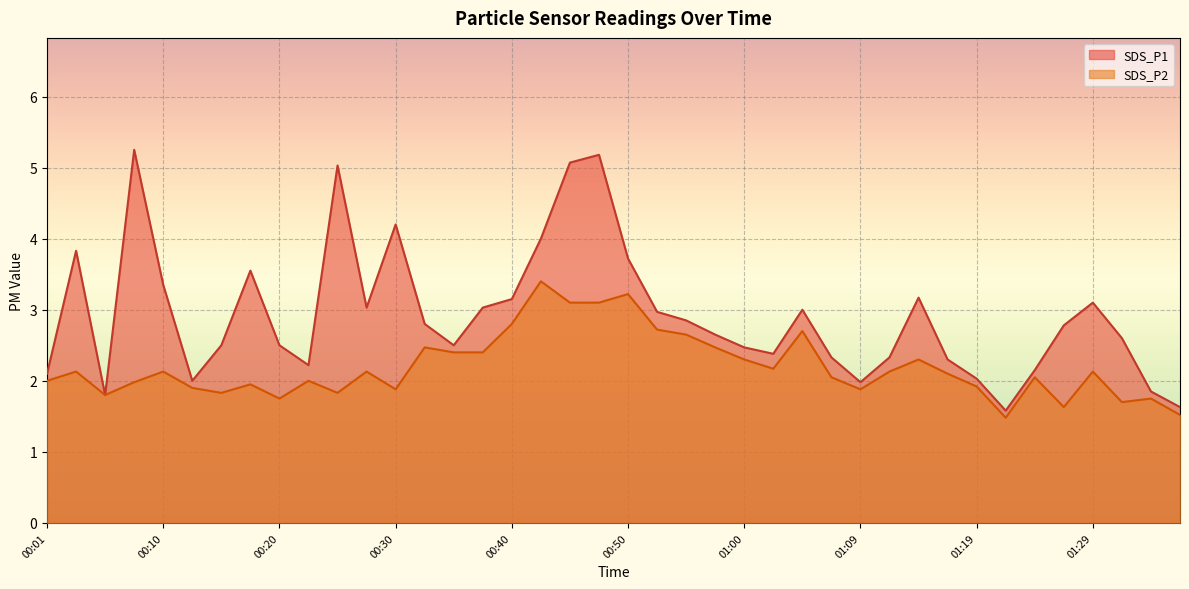

What is the label of the 24th point from the right?

00:40